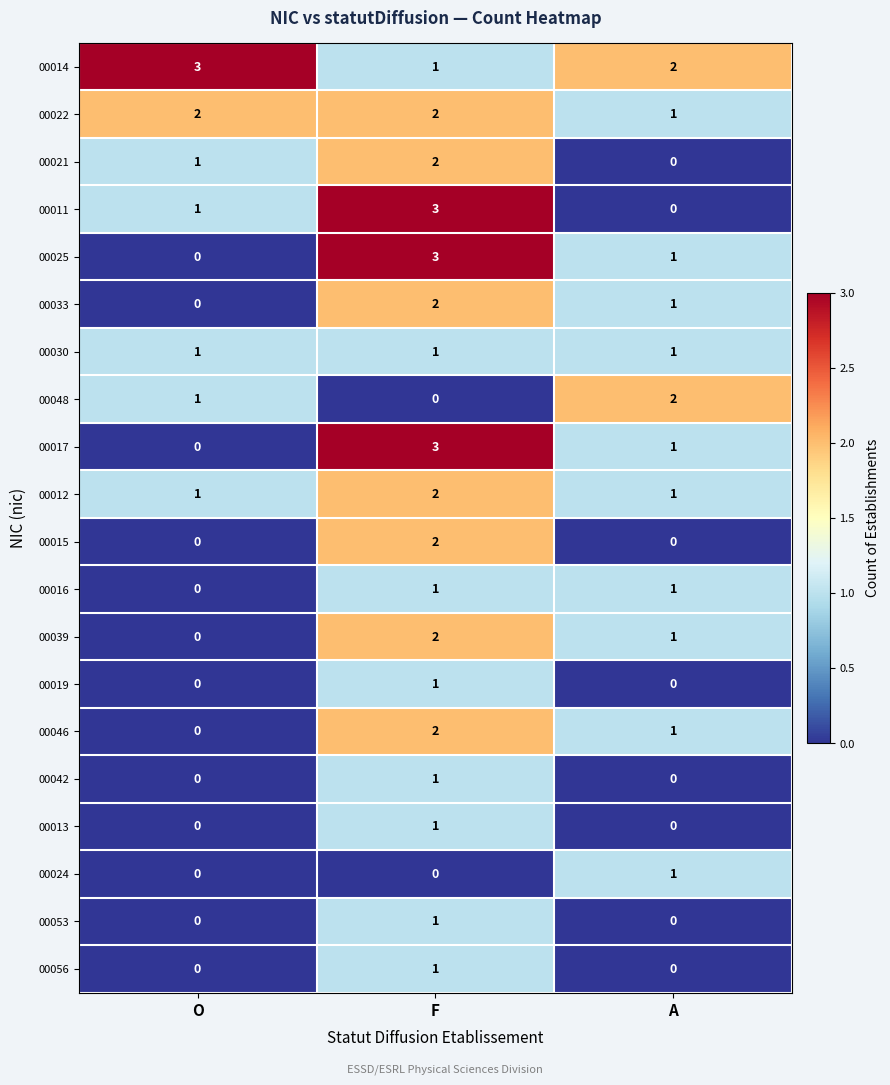

List the labels in order of 00011 value, smallest first.

A, O, F